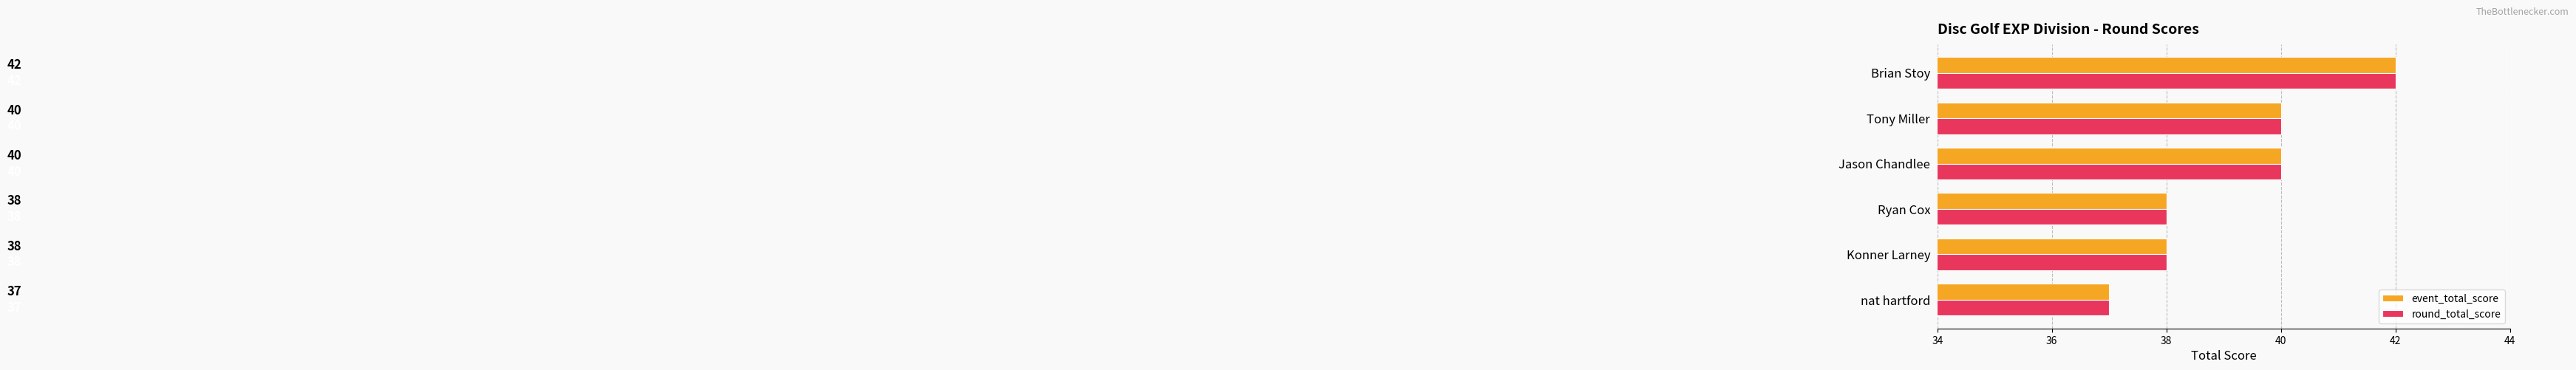

What is the sum of all round_total_score values?

235